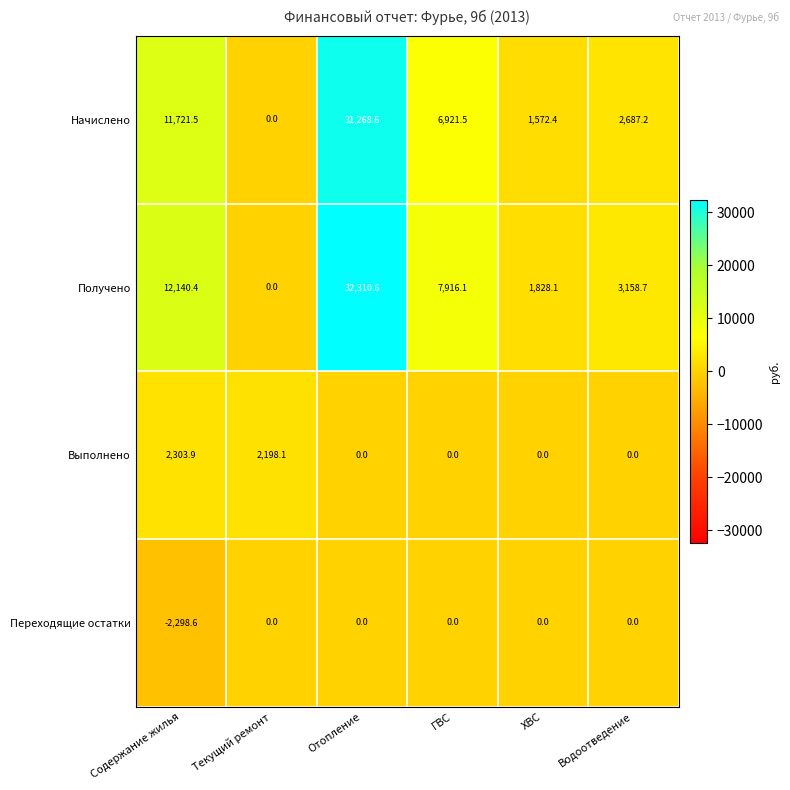

How many categories are shown in the chart?

6